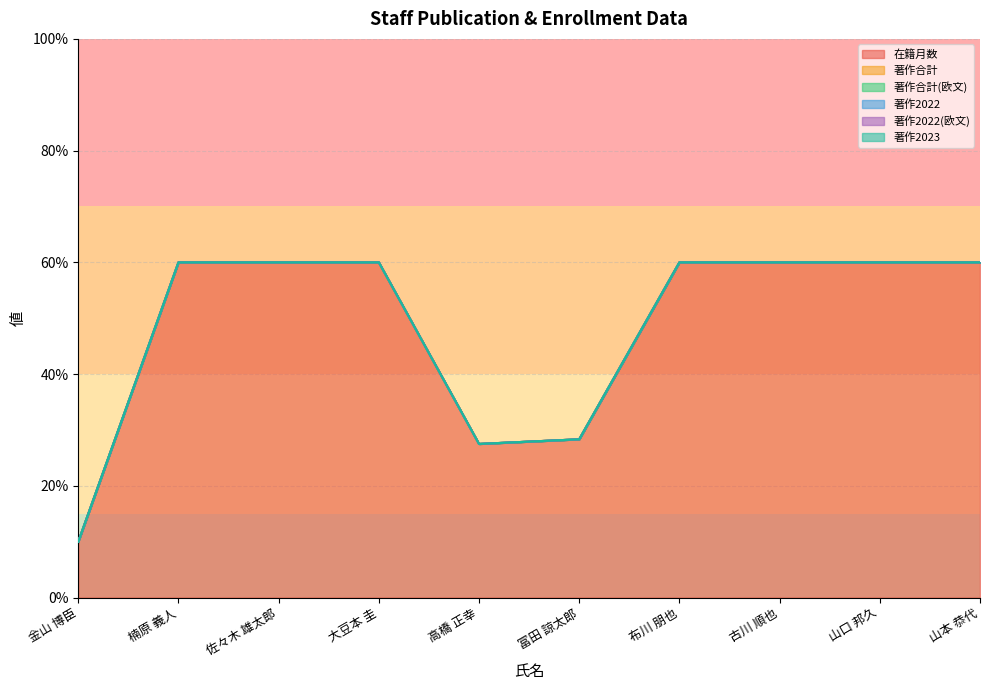

Reading left to right, extract all data points from this chart.

在籍月数: 12	72	72	72	33	34	72	72	72	72
著作合計: 0	0	0	0	0	0	0	0	0	0
著作合計(欧文): 0	0	0	0	0	0	0	0	0	0
著作2022: 0	0	0	0	0	0	0	0	0	0
著作2022(欧文): 0	0	0	0	0	0	0	0	0	0
著作2023: 0	0	0	0	0	0	0	0	0	0